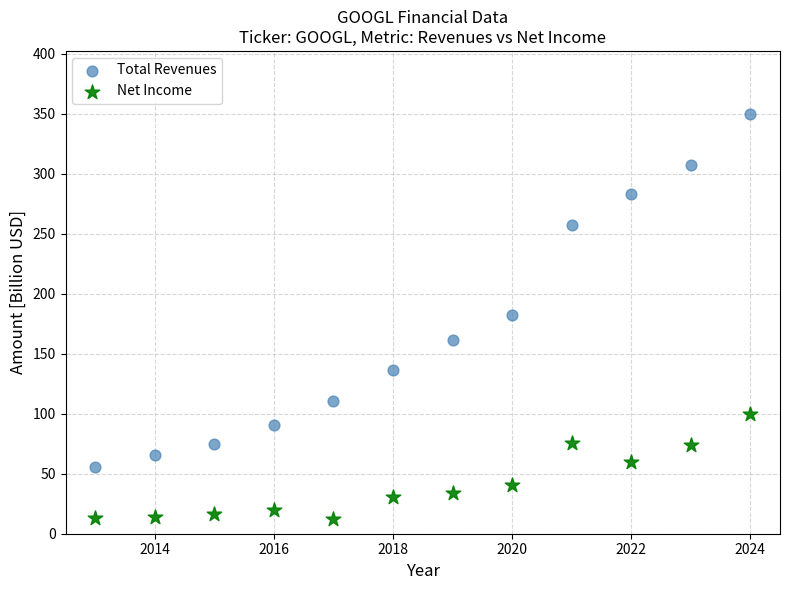

In the Total Revenues series, what Y value is closest to 202?

182.5